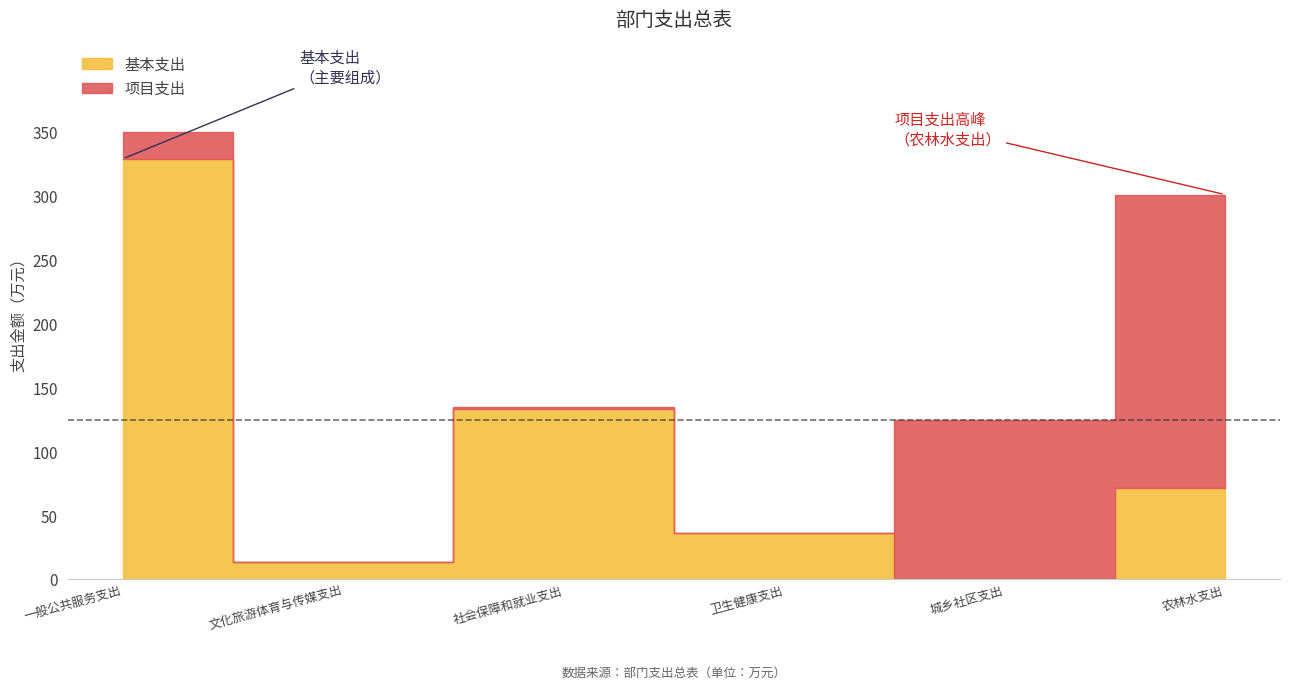

What is the label of the 6th point from the right?

一般公共服务支出